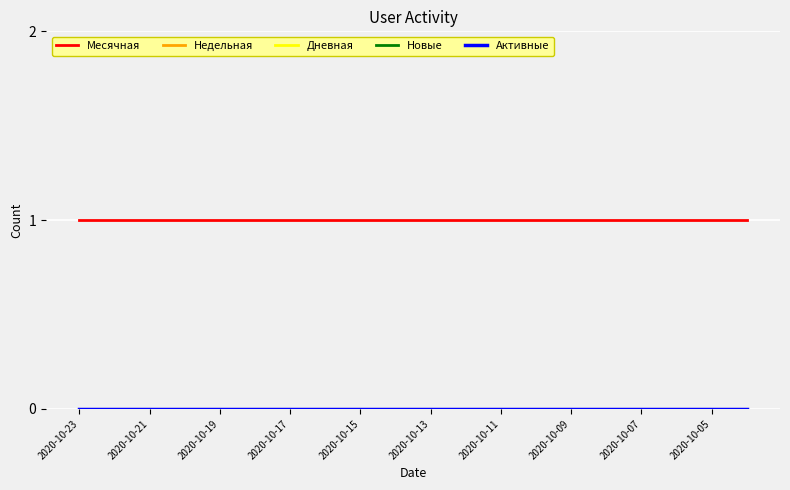

At how many categories does at least one series exceed 0?

20